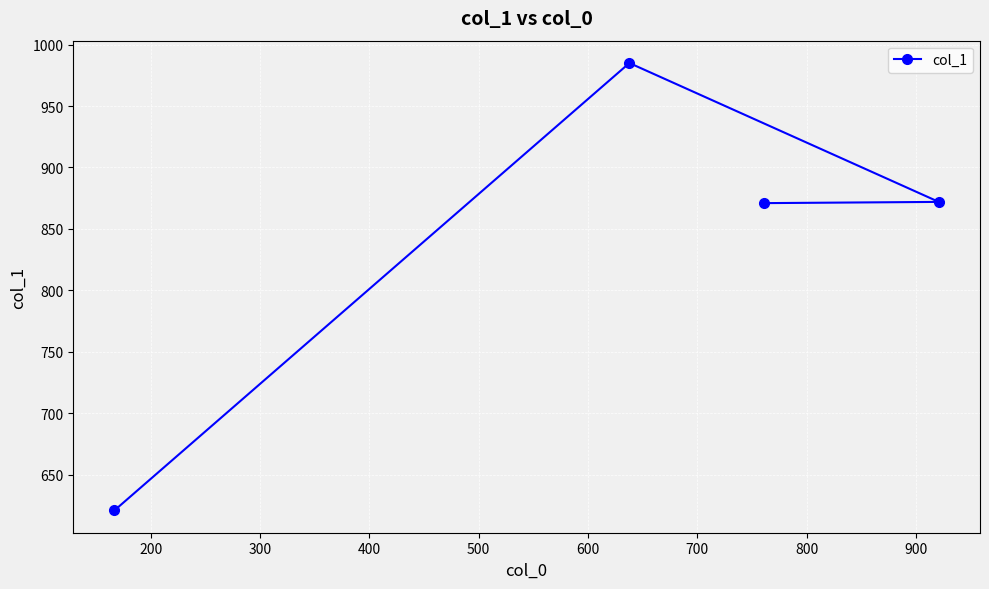

What is the minimum value shown in the chart?

621